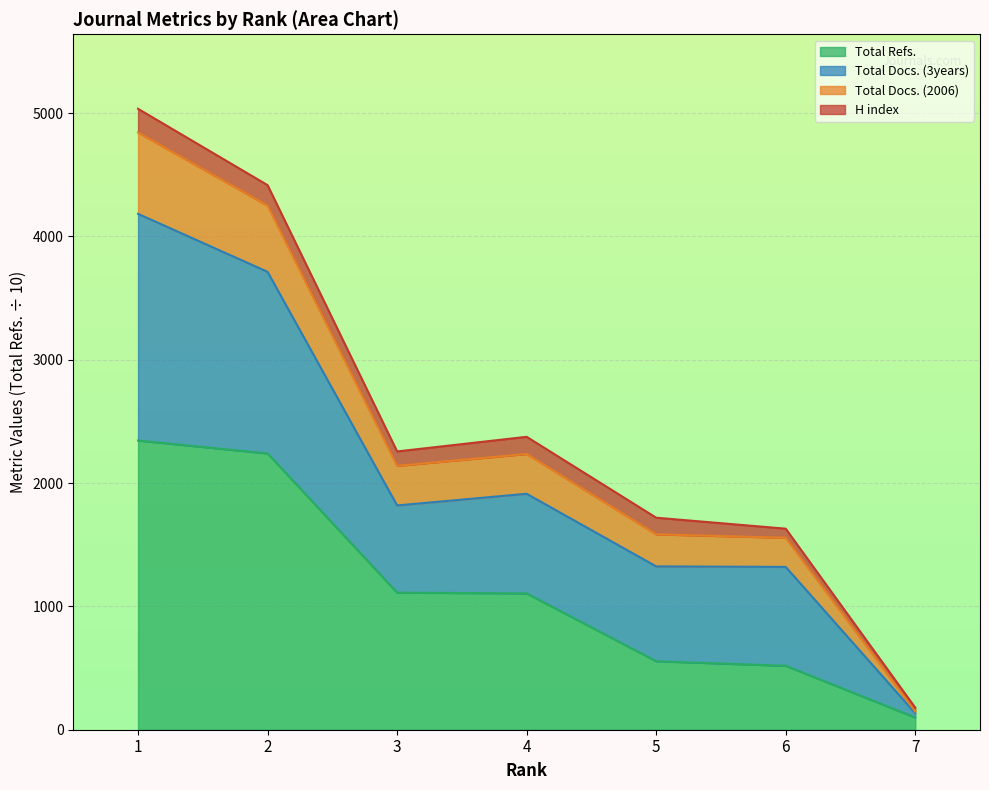

What is the maximum value for Total Refs.?

2345.5